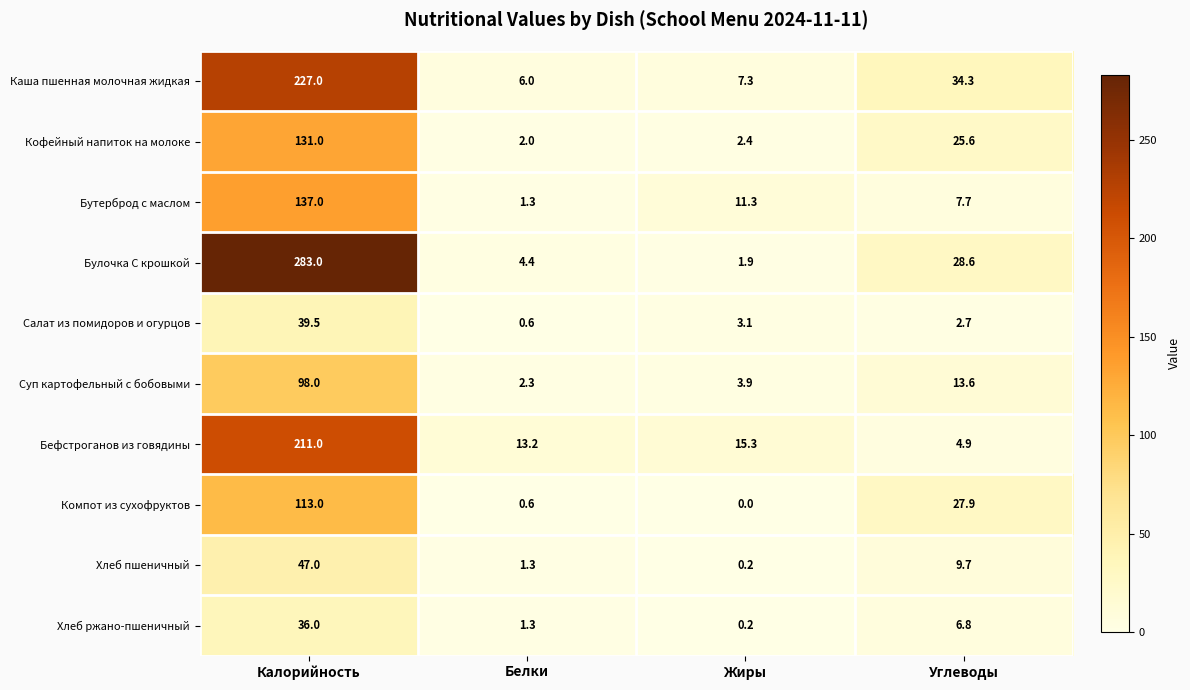

The Каша пшенная молочная жидкая series shows 3.0 at Жиры. True or false?

False